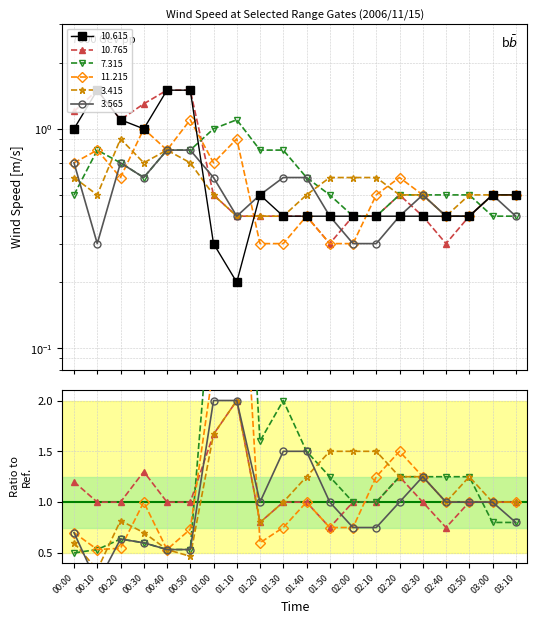

How many data points does each series have?

20